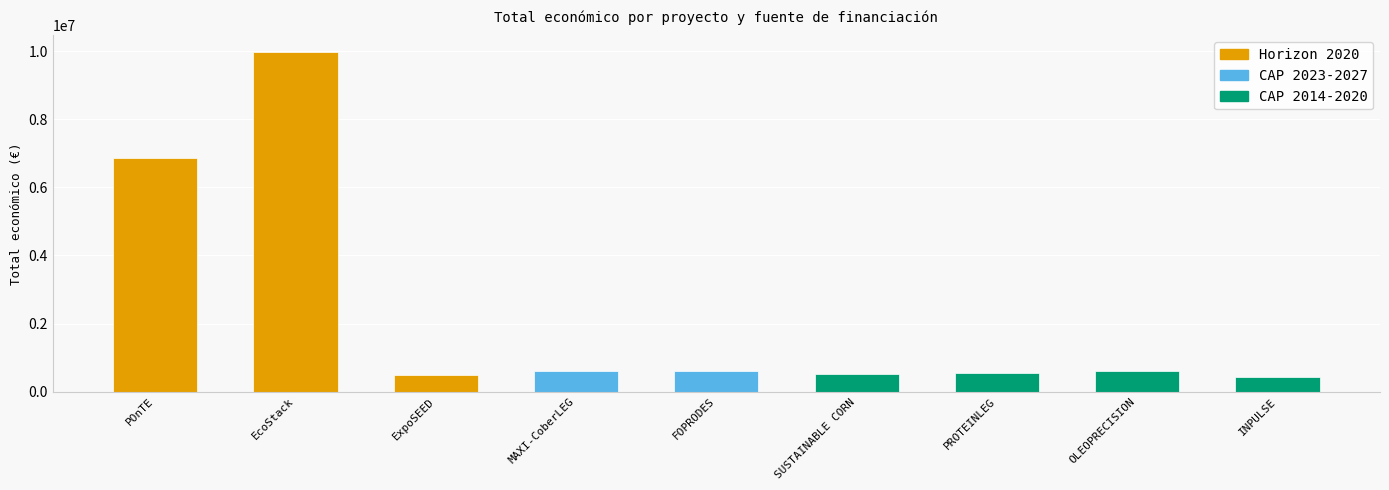

The value of Año de finalización at SUSTAINABLE CORN is 1188. True or false?

False